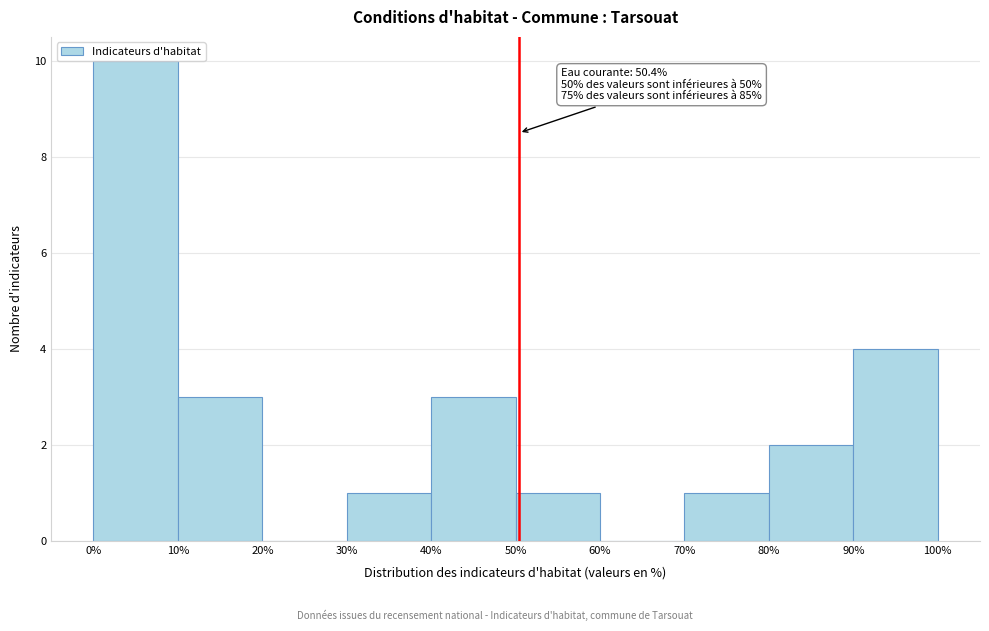

Which range on the x-axis has the tallest bar?

0% to 10%